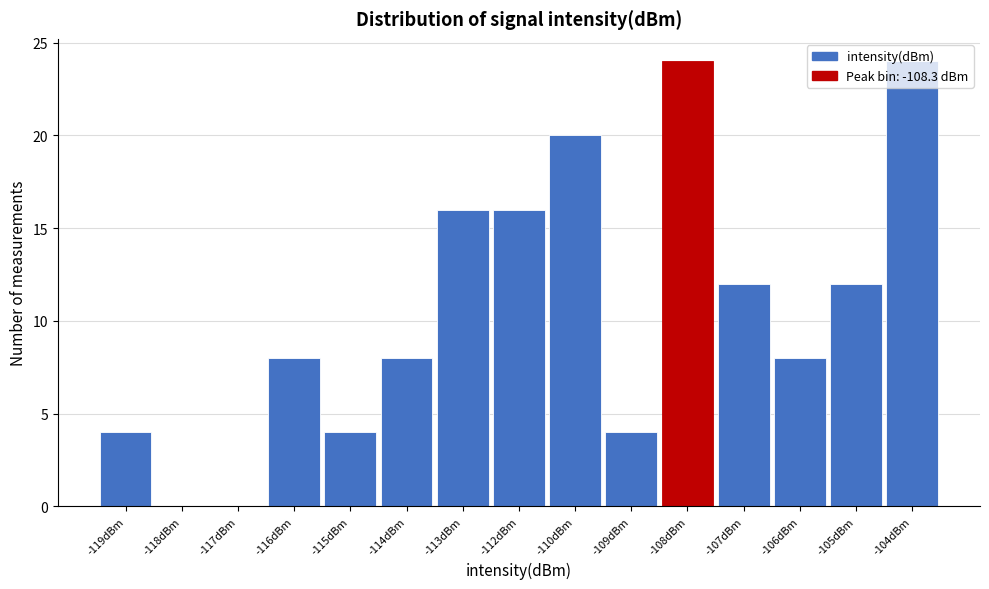

What is the sum of all values?

160